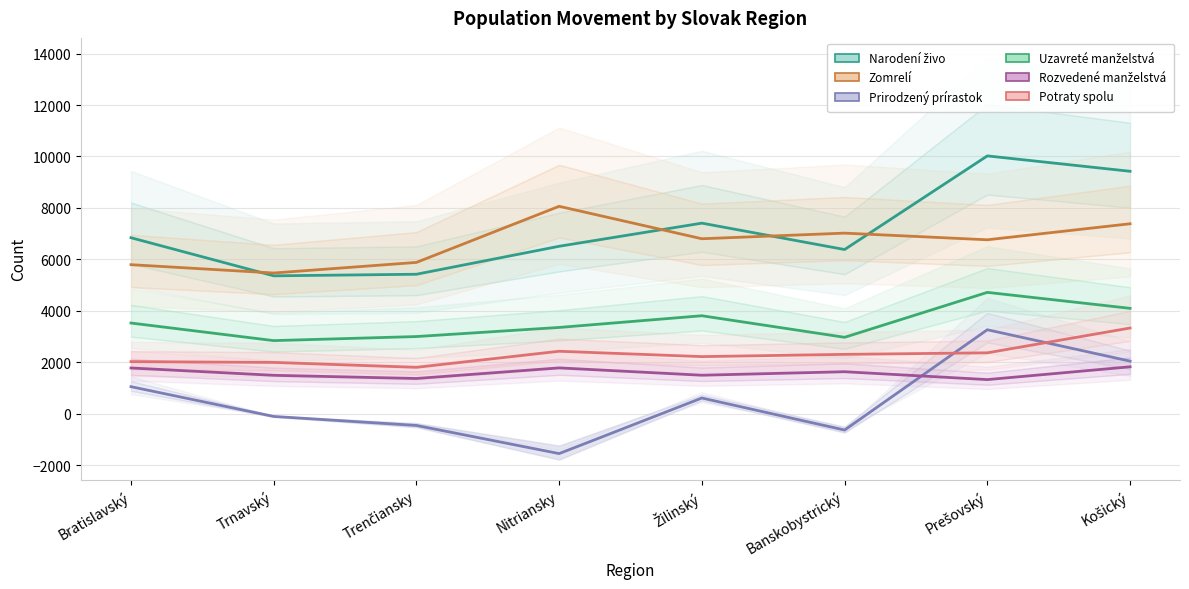

What is the approximate value of Narodení živo at Trnavský, to the nearest 100?

5400